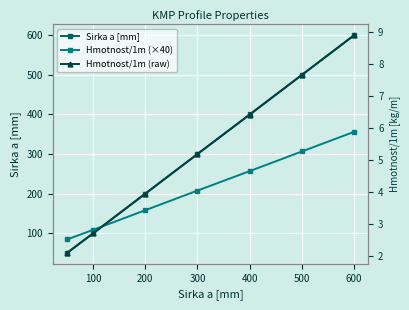

What is the total value across all series at 600?

964.9